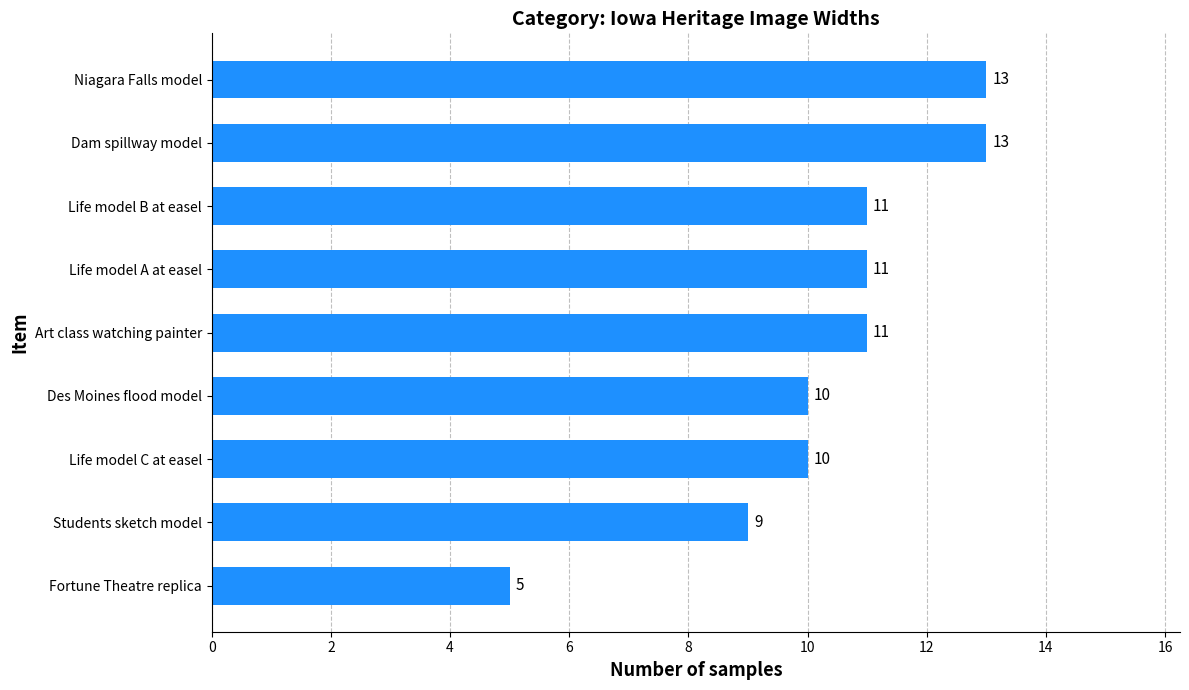

What is the sum of all values?

93